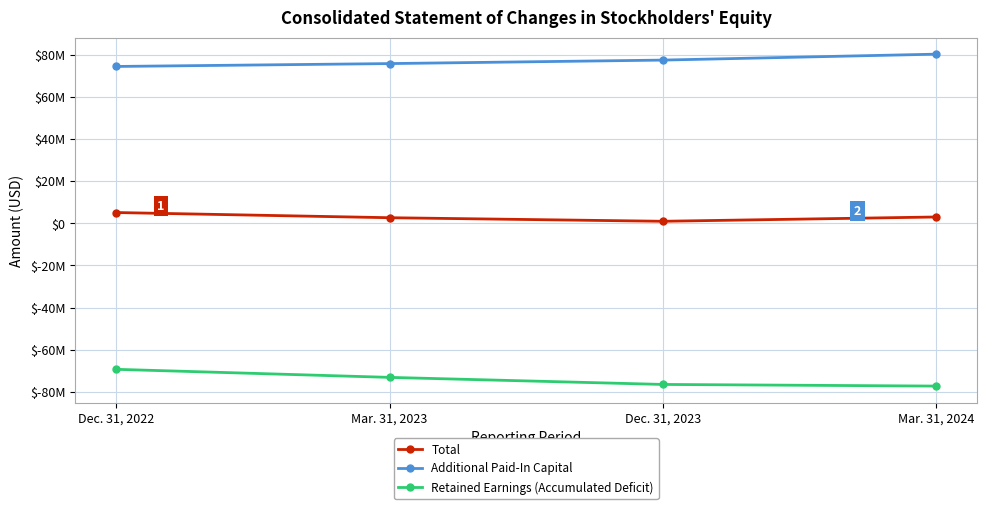

What is the minimum value for Retained Earnings (Accumulated Deficit)?

-77197510